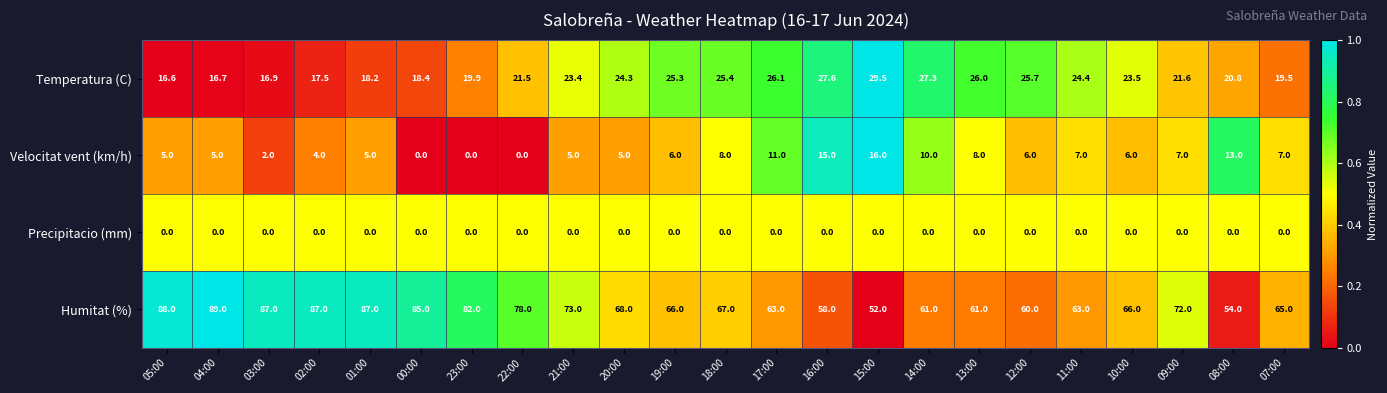

At how many categories does at least one series exceed 0?

23